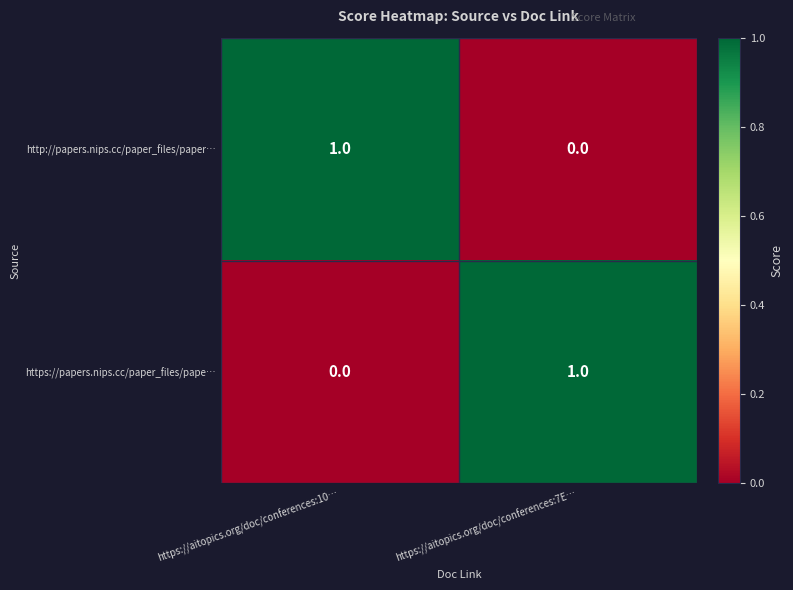

The value of https://papers.nips.cc/paper_files/pape… at https://aitopics.org/doc/conferences:7E… is 1. True or false?

True